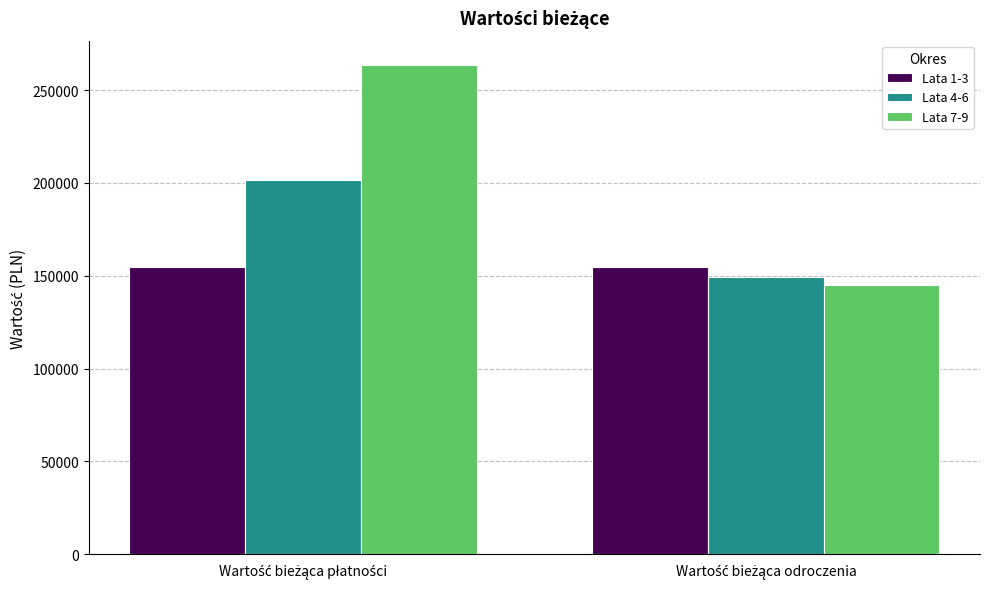

Which series has the largest total across all categories?

Lata 7-9